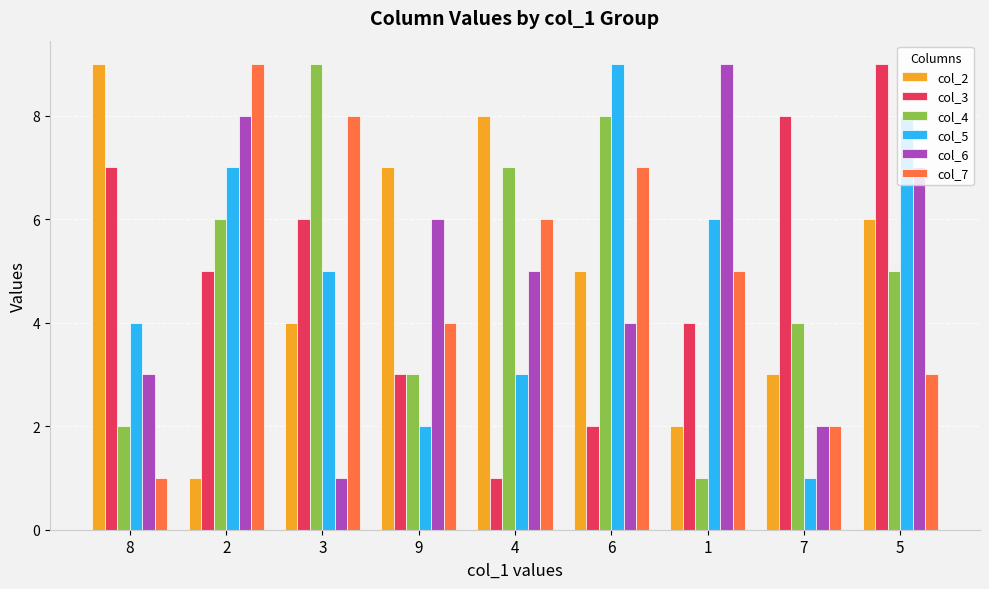

What is the label of the 3rd bar from the left?

3